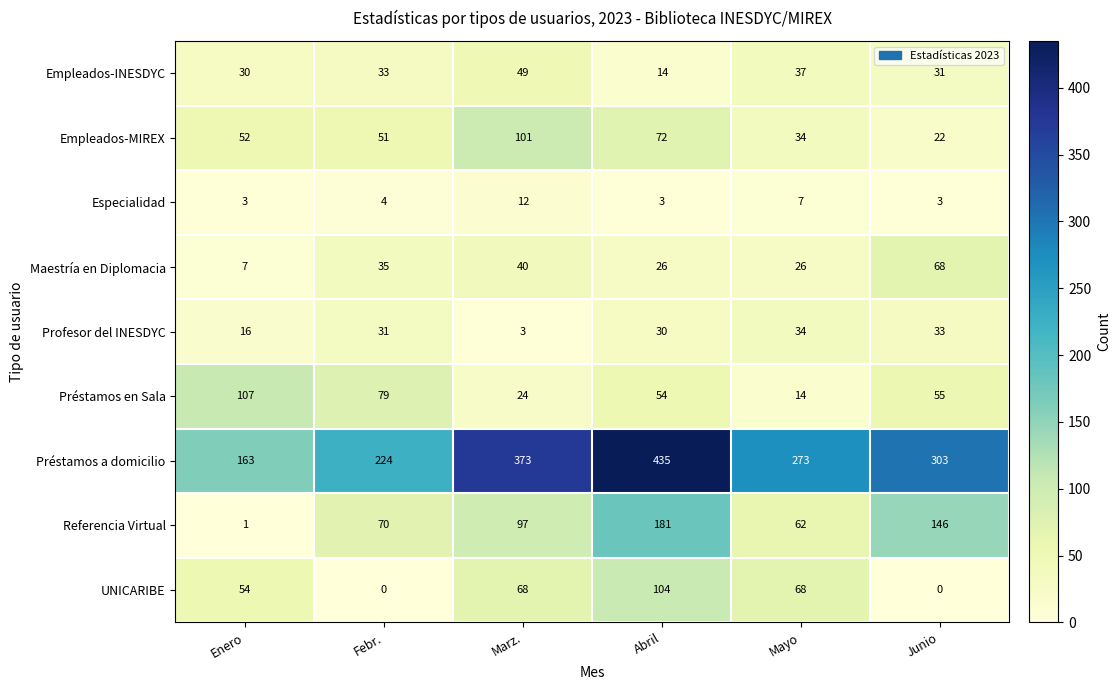

What is the spread (max minus min) of values at Marz.?

370